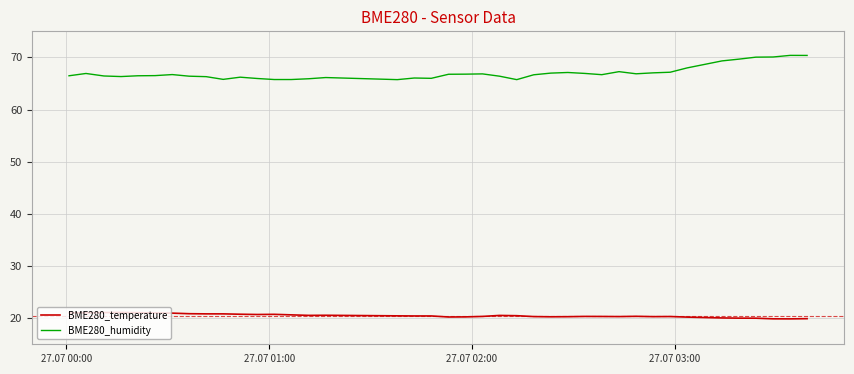

Rank the series by their maximum value, from lowest to highest.

BME280_temperature, BME280_humidity